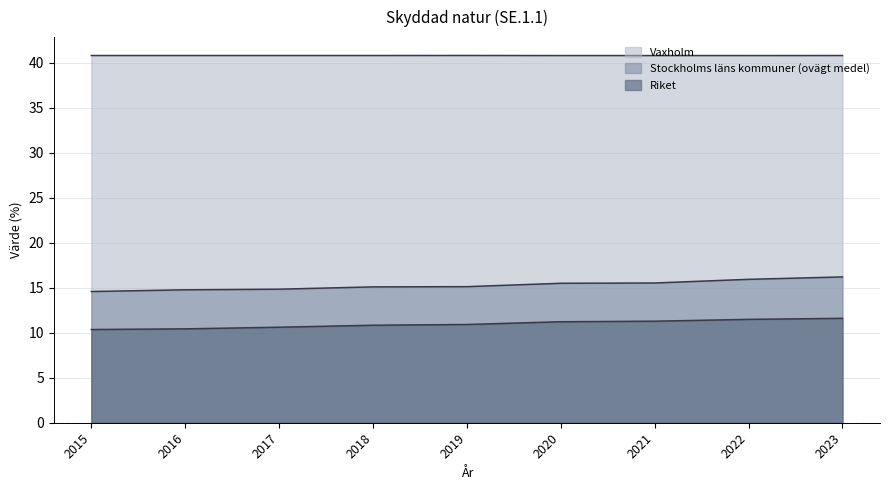

True or false: Riket and Stockholms läns kommuner (ovägt medel) cross at least once.

False